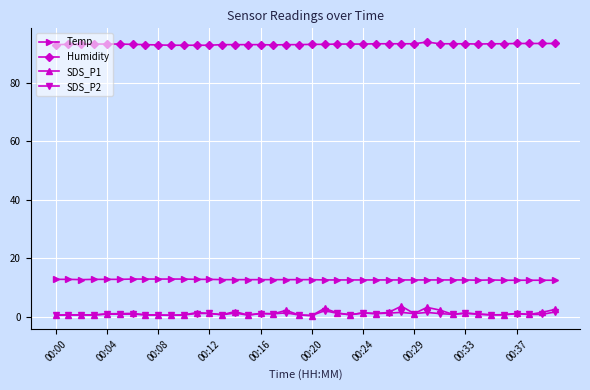

True or false: SDS_P1 has more than 2 points higher than both neighbors.

True